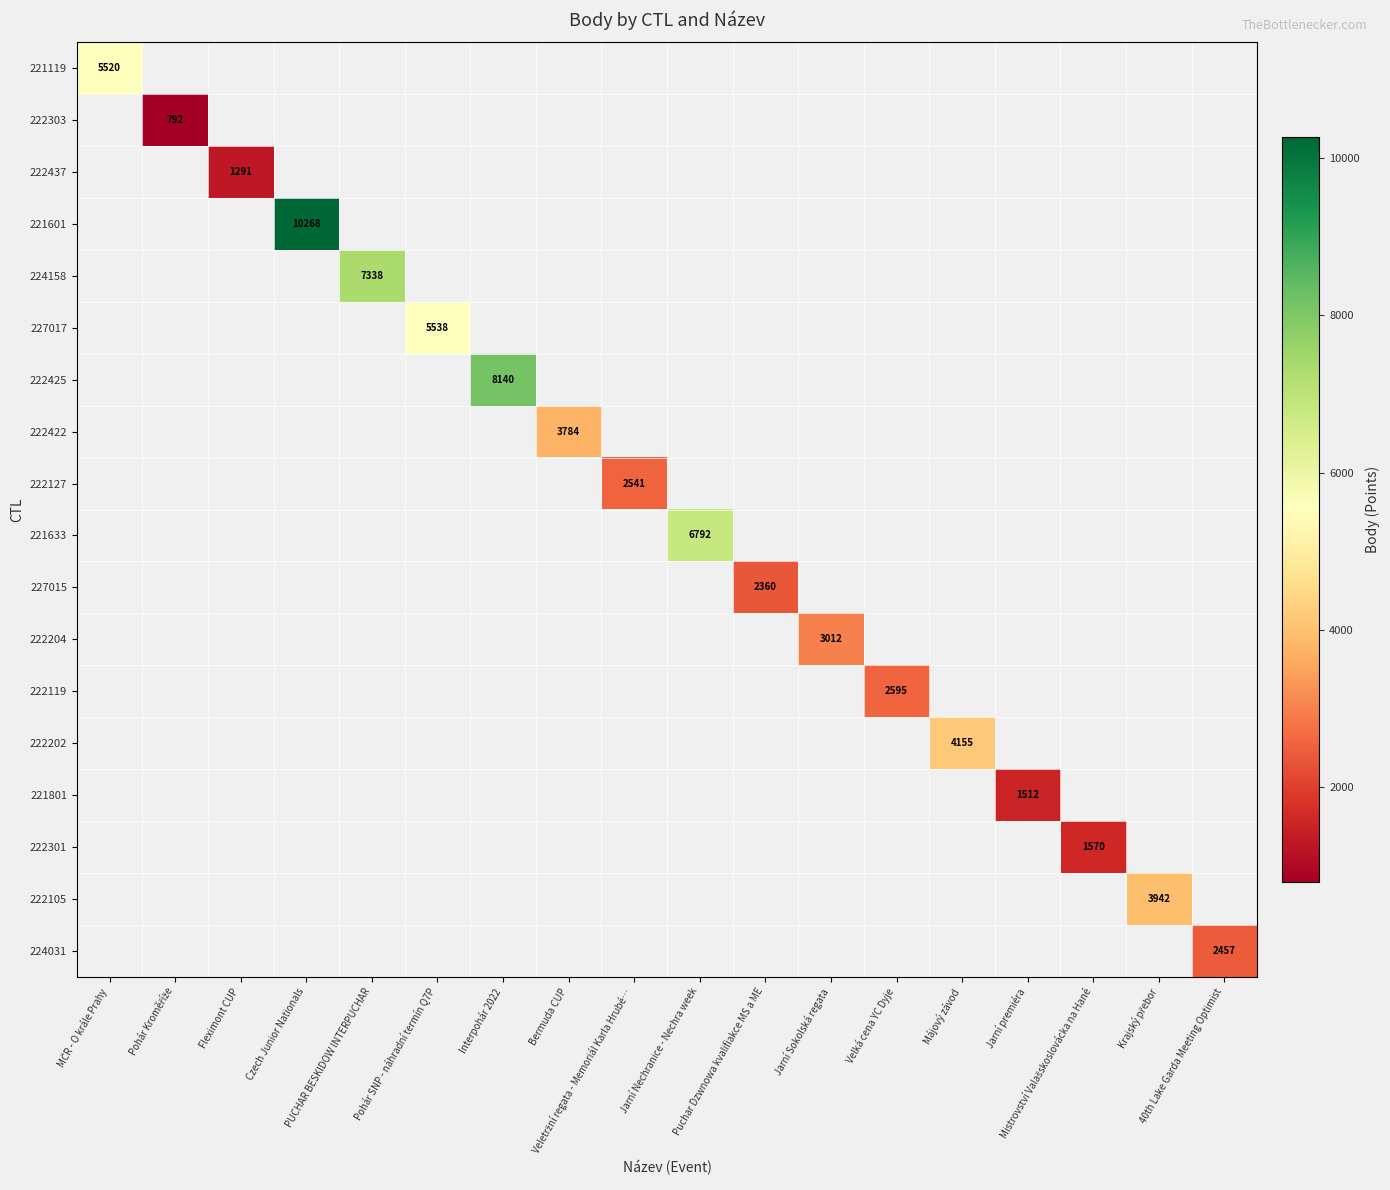

Is the value of 222437 at Velká cena YC Dyje greater than the value of 222119 at Jarní Sokolská regata?

No